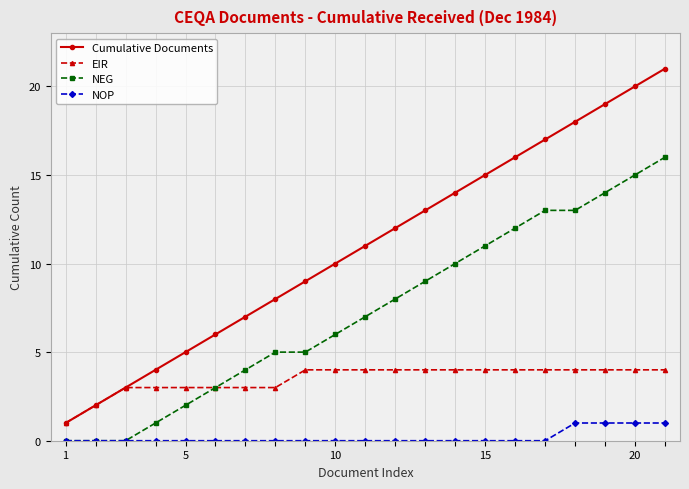

What is the greatest value displayed?

21